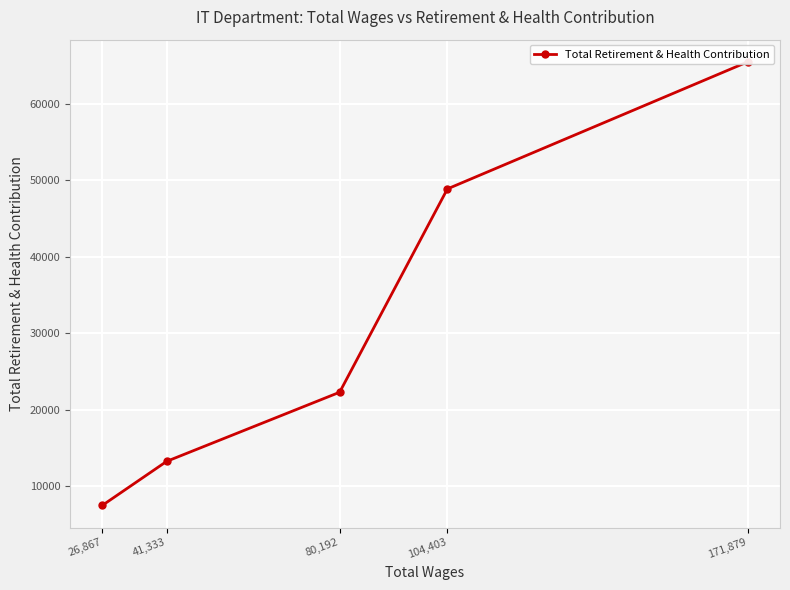

How many lines are shown in the chart?

1